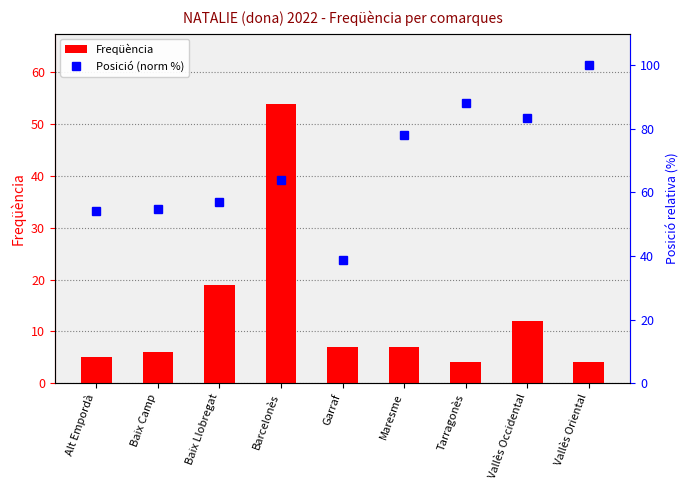

What are all the series names shown in the legend?

Freqüència, Posició (norm %)